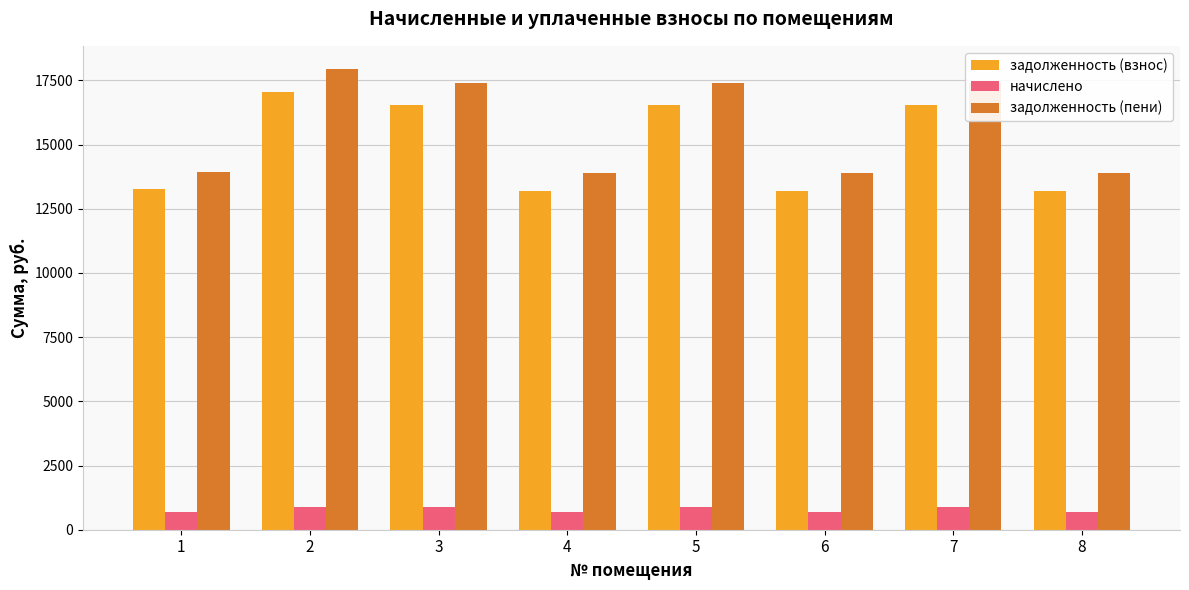

What is the highest value of the задолженность (пени) series?

17947.2